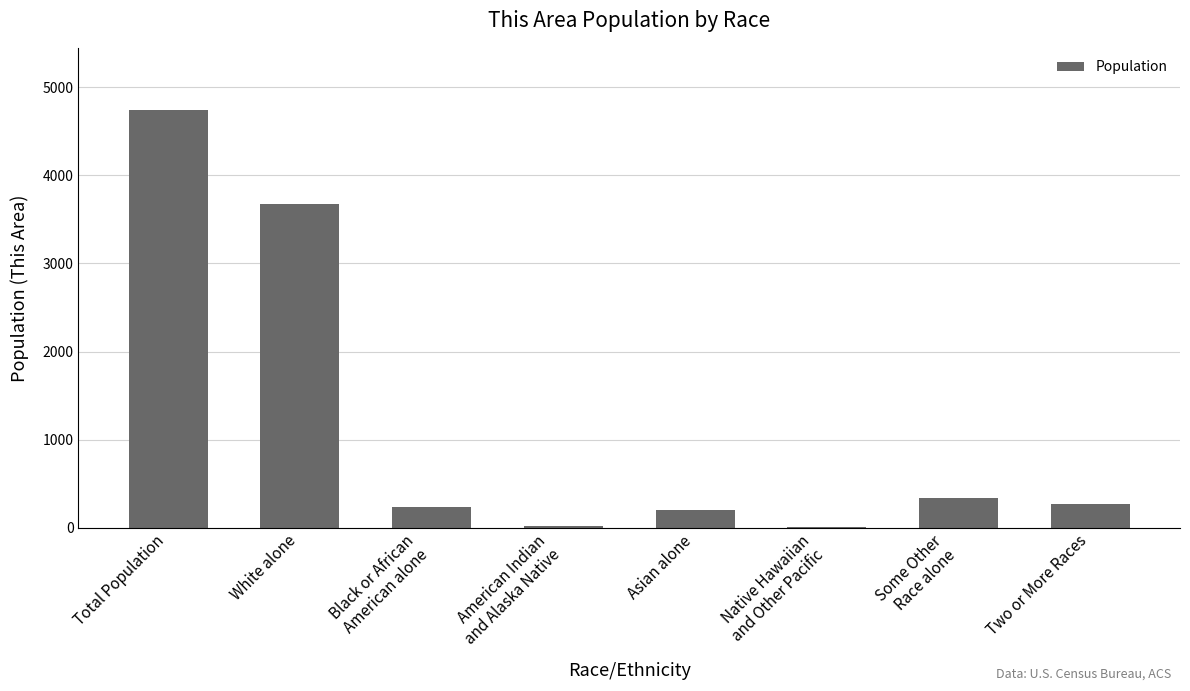

What is the sum of all values?

9472